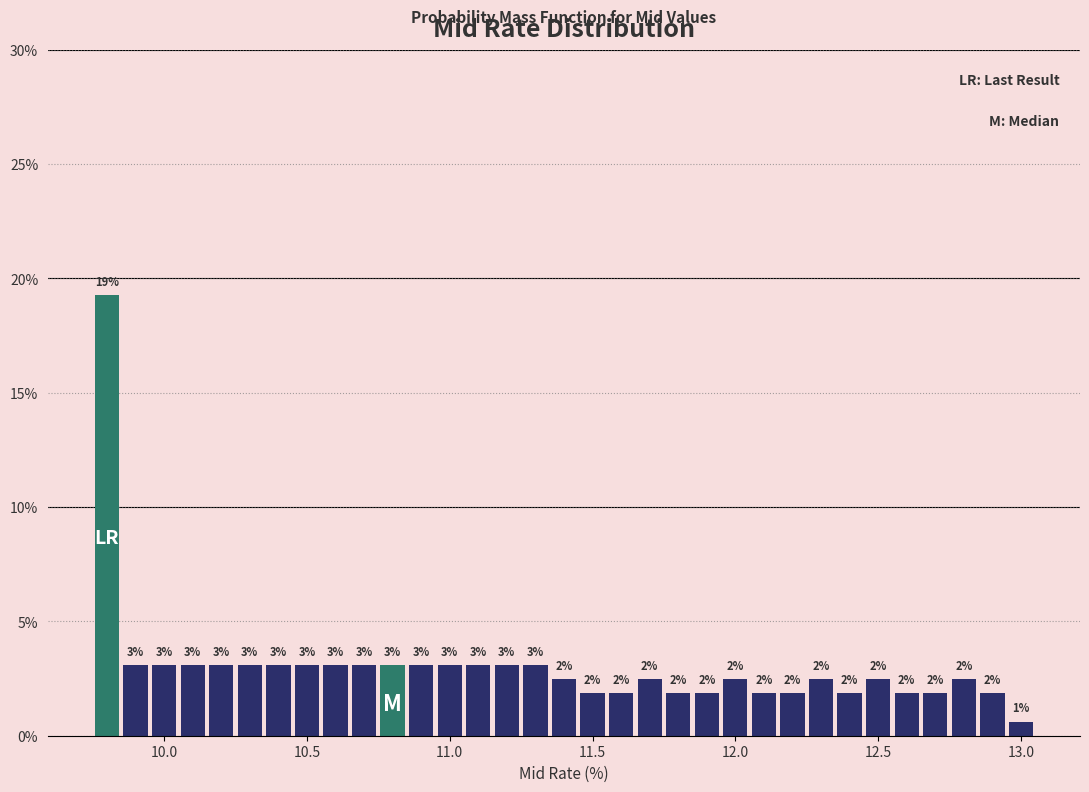

Read against the x-axis, roughly where is the centre of the tallest bar?

9.80